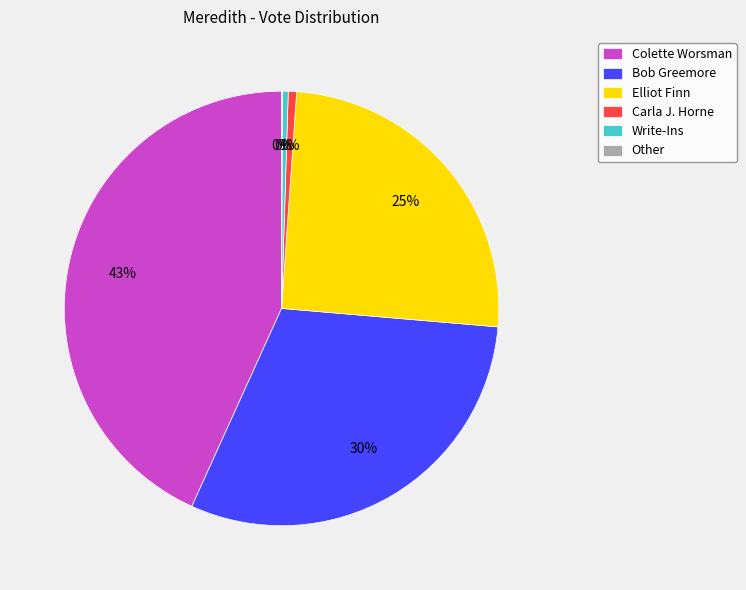

To the nearest percent, what is the difference between the largest and smallest slice percentages?

43%